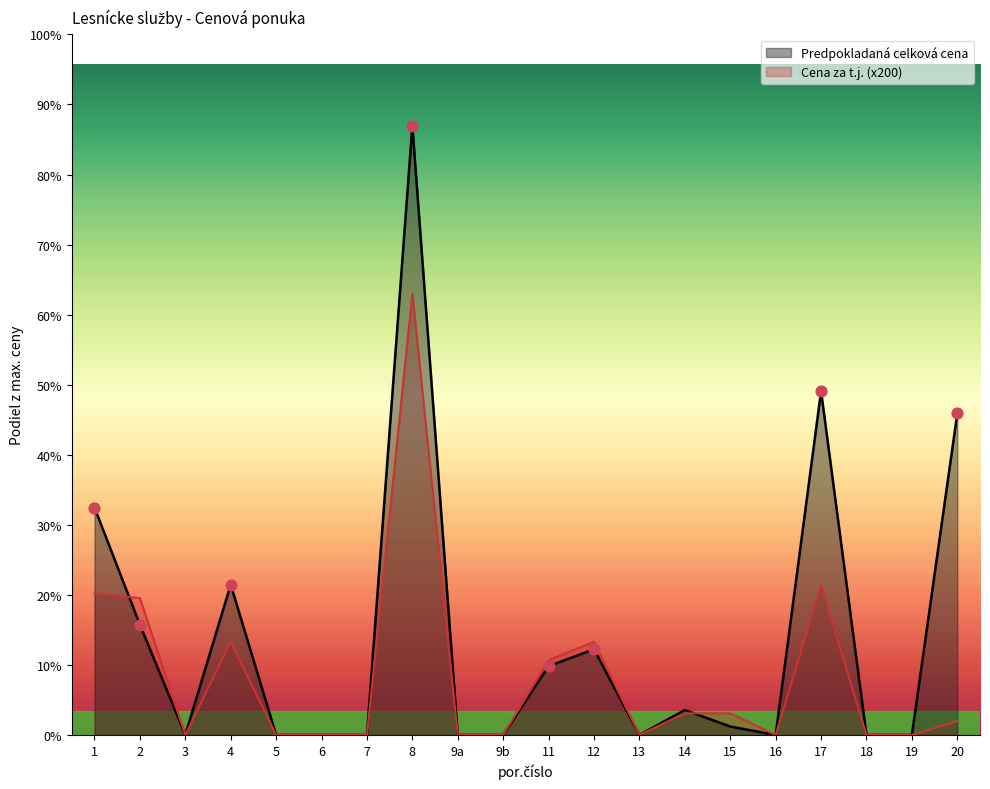

Is the value of Cena za t.j. at 9b greater than the value of Predpokladana celkova cena at 9b?

No